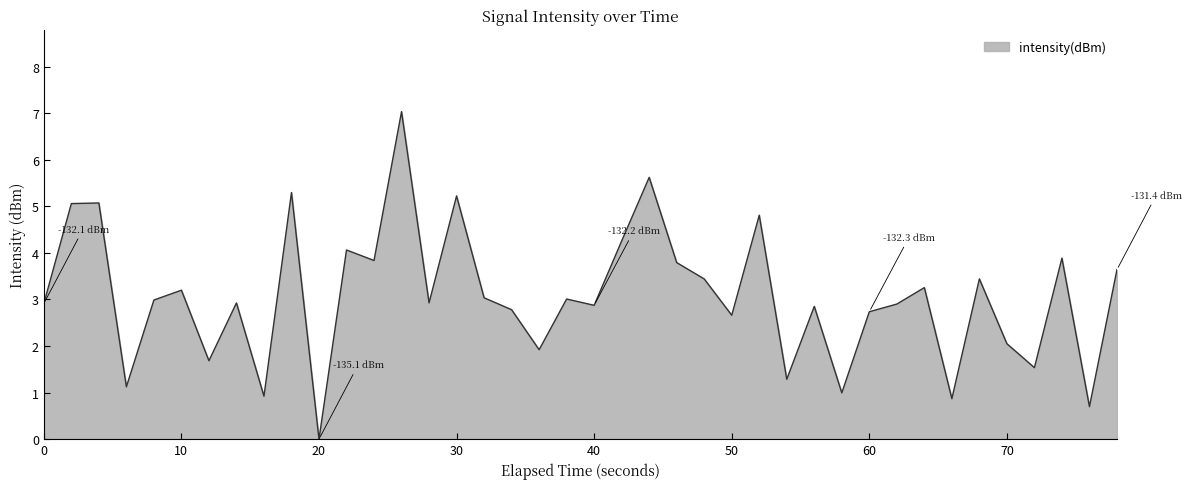

What is the difference between the maximum and minimum values?

7.0